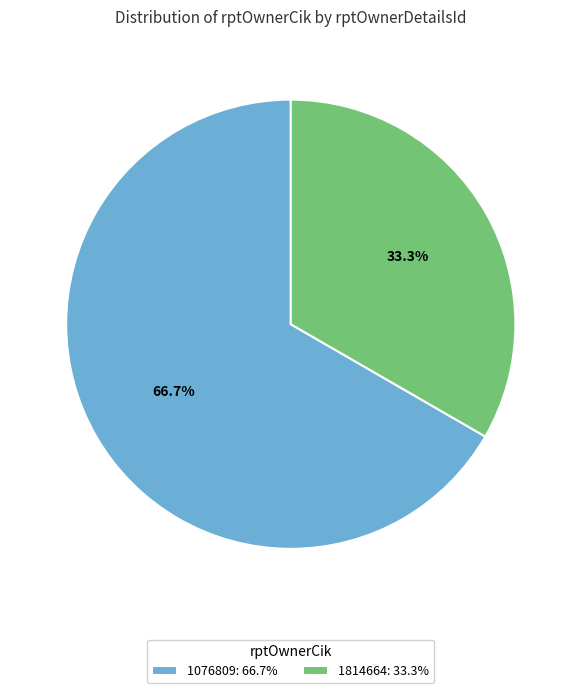

What is the total percentage of 1814664 and 1076809?

100.0%